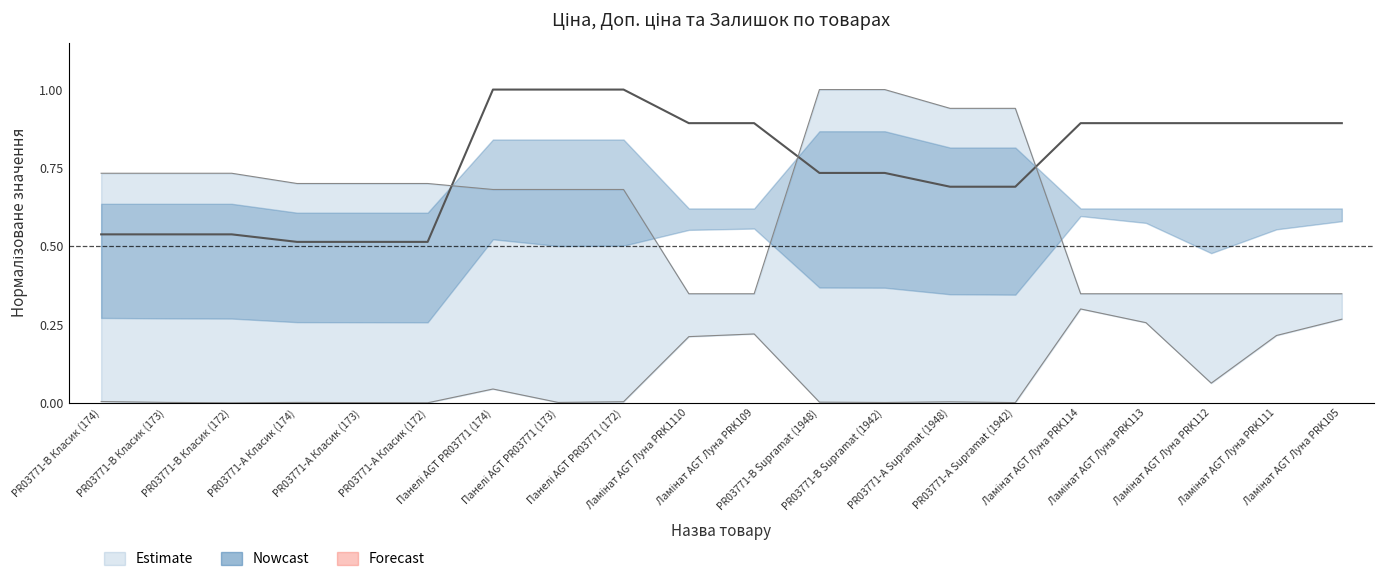

Is this an area chart (filled region under the line)?

No